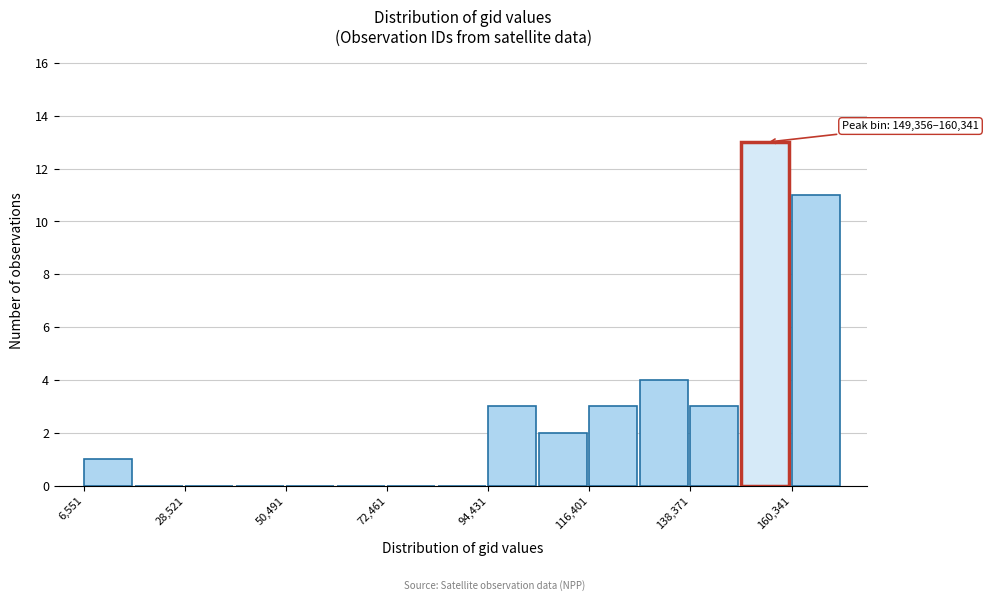

Around what value on the x-axis is the tallest bar? Give the approximate position of its centre, as read against the axis.

155000